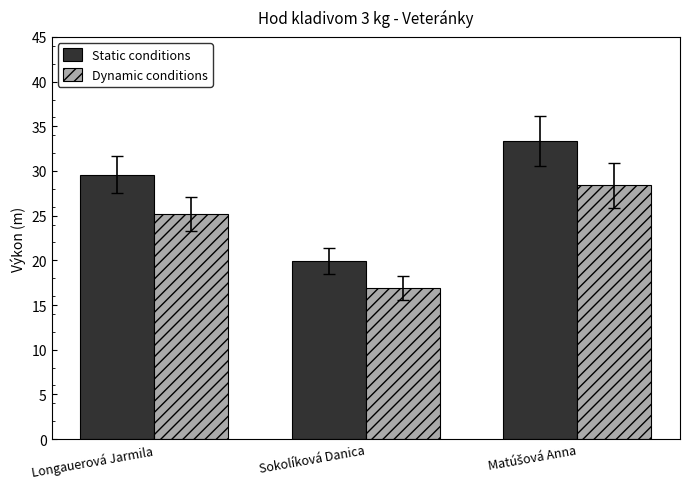

How many groups of bars are there?

3